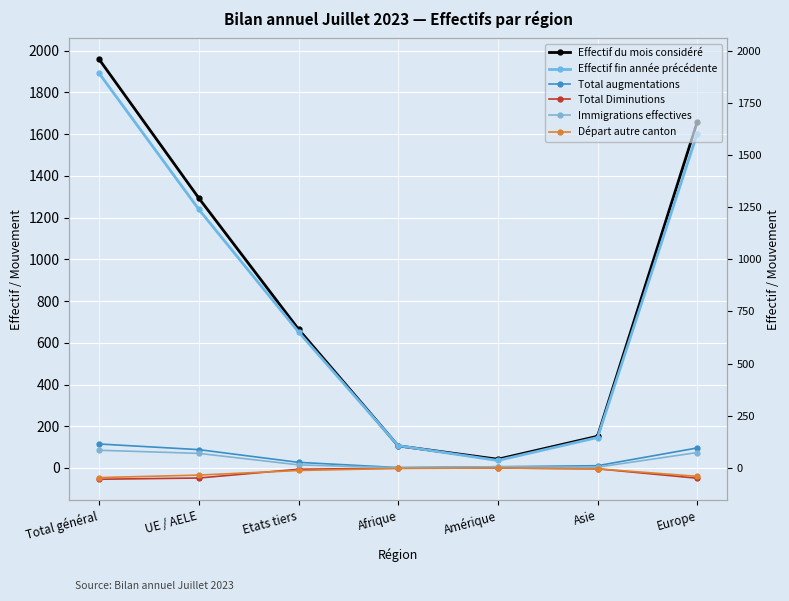

Is it true that Total Diminutions equals -49 at Europe?

True